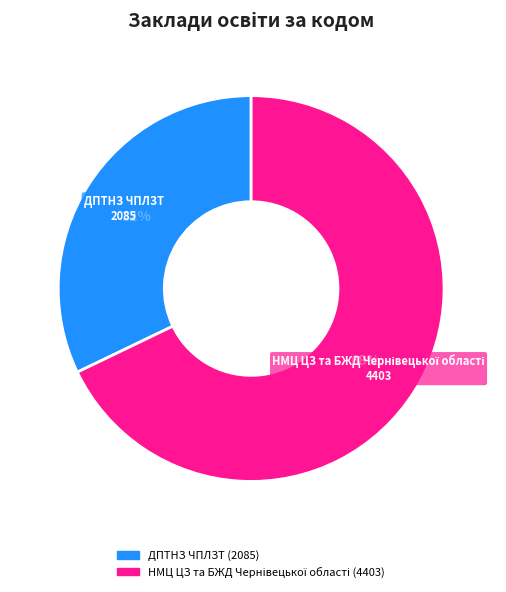

Count the number of slices in the pie.

2